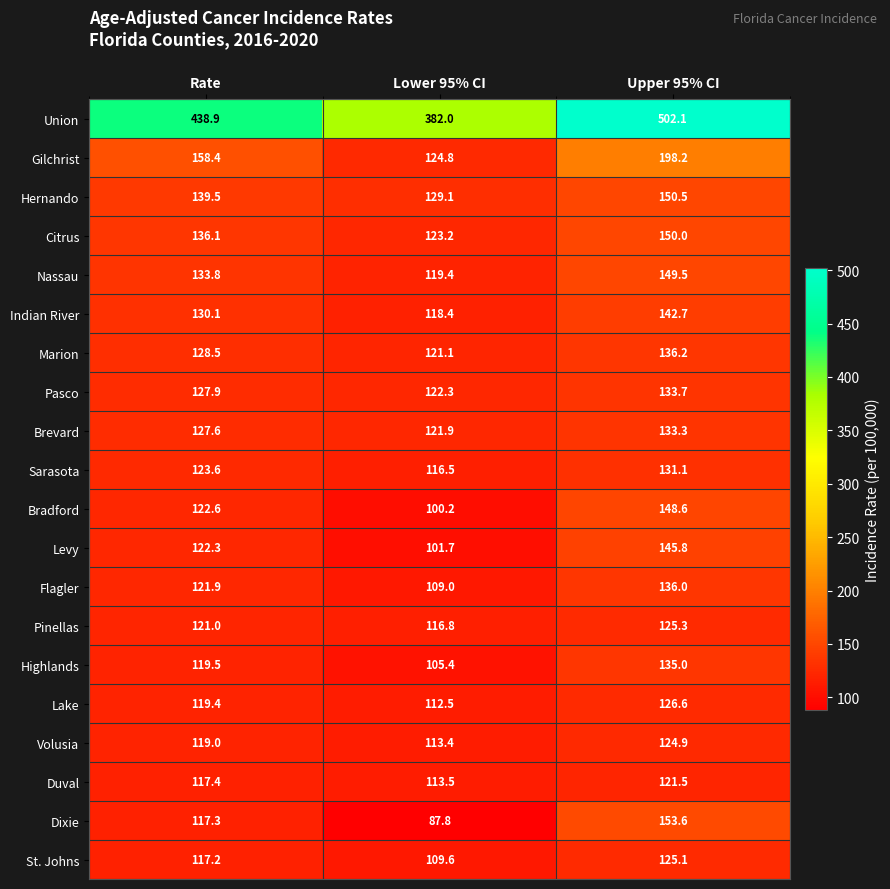

Which label corresponds to the largest value in the chart?

Upper 95% CI